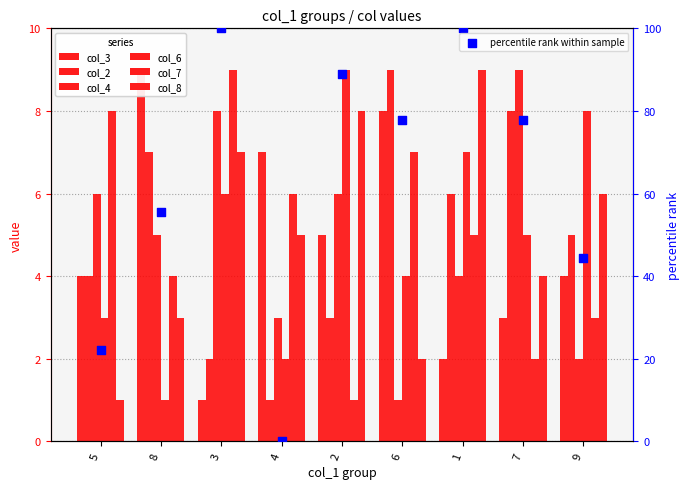

Which series reaches the minimum Y coordinate?

col_3